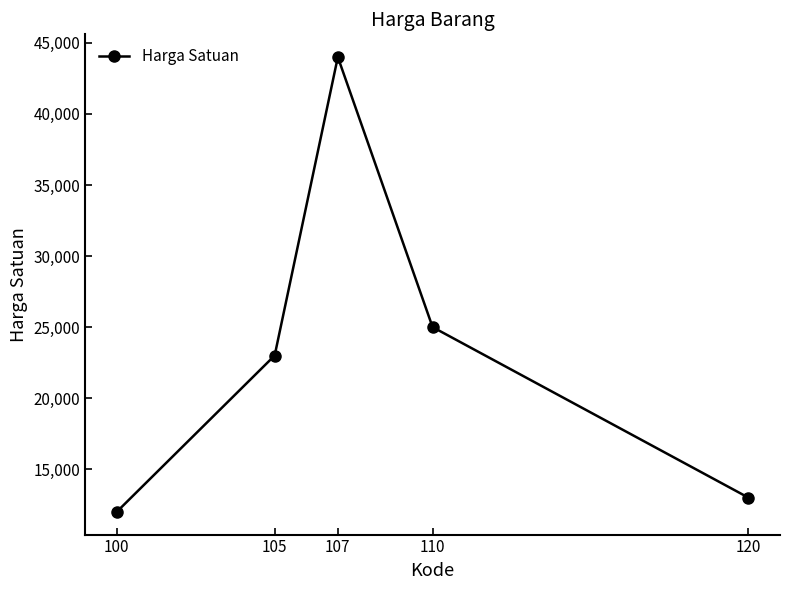

What is the approximate value at 107, to the nearest 100?

44000